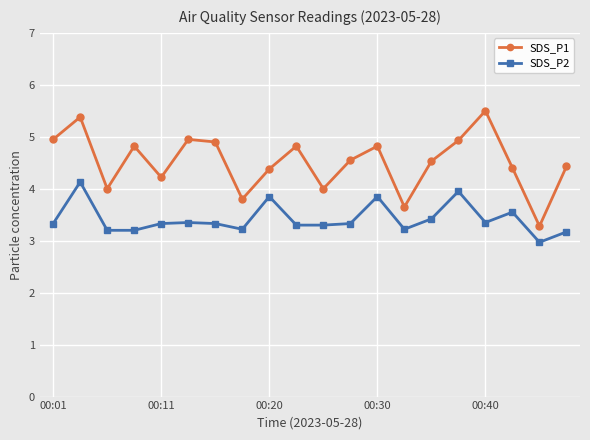

True or false: SDS_P1 and SDS_P2 intersect in this chart.

False